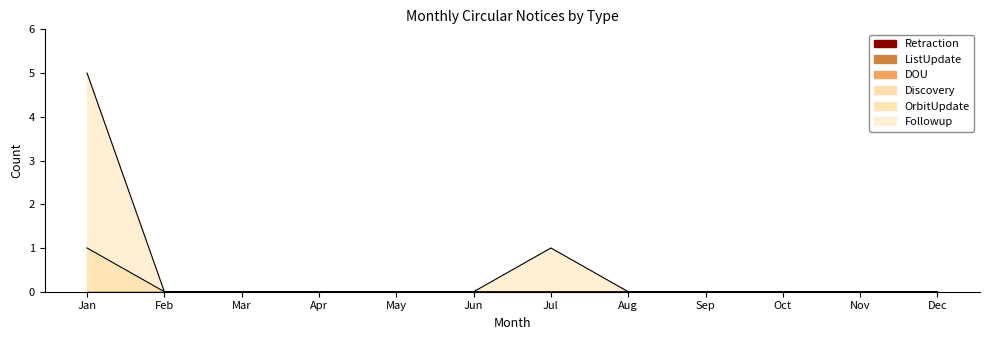

Rank the series by their maximum value, from highest to lowest.

Followup, OrbitUpdate, Discovery, DOU, ListUpdate, Retraction